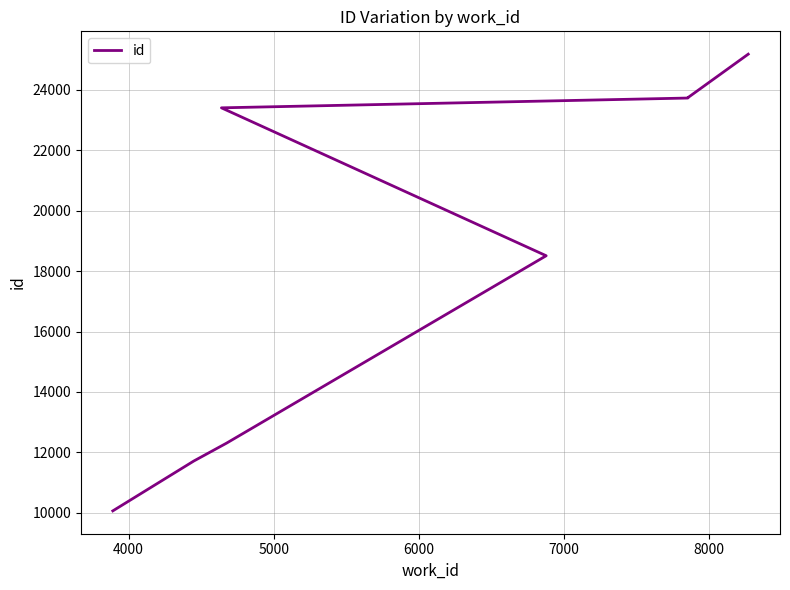

What is the average value?

19608